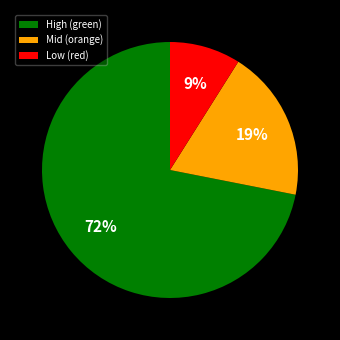

To the nearest percent, what is the combined percentage of Low (red) and Mid (orange)?

28%